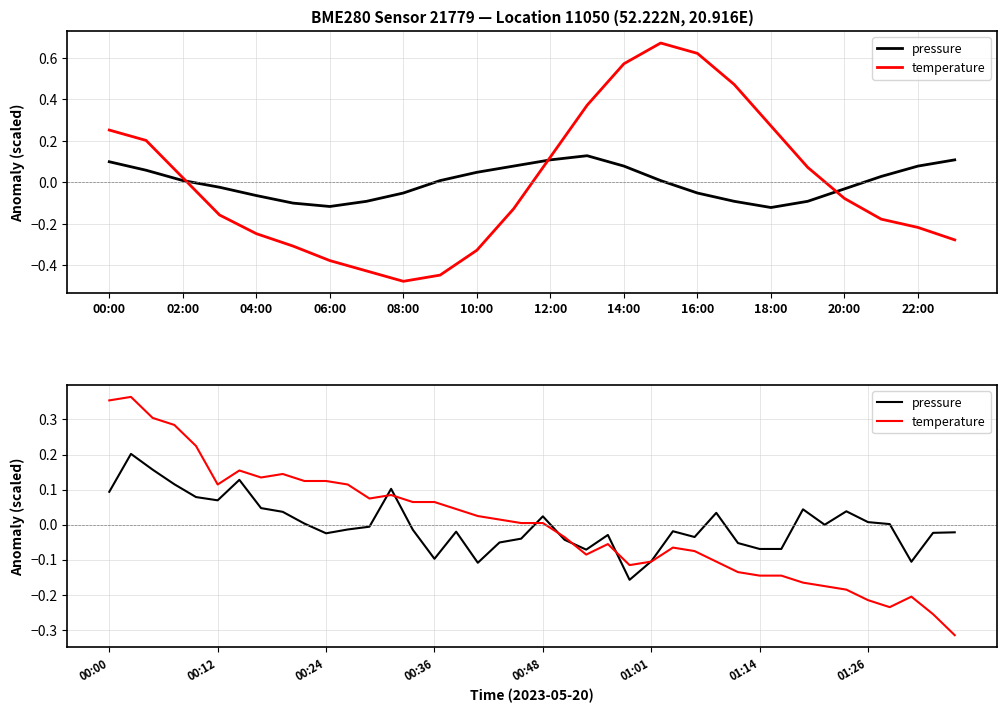

True or false: pressure has more than 1 points higher than both neighbors.

True